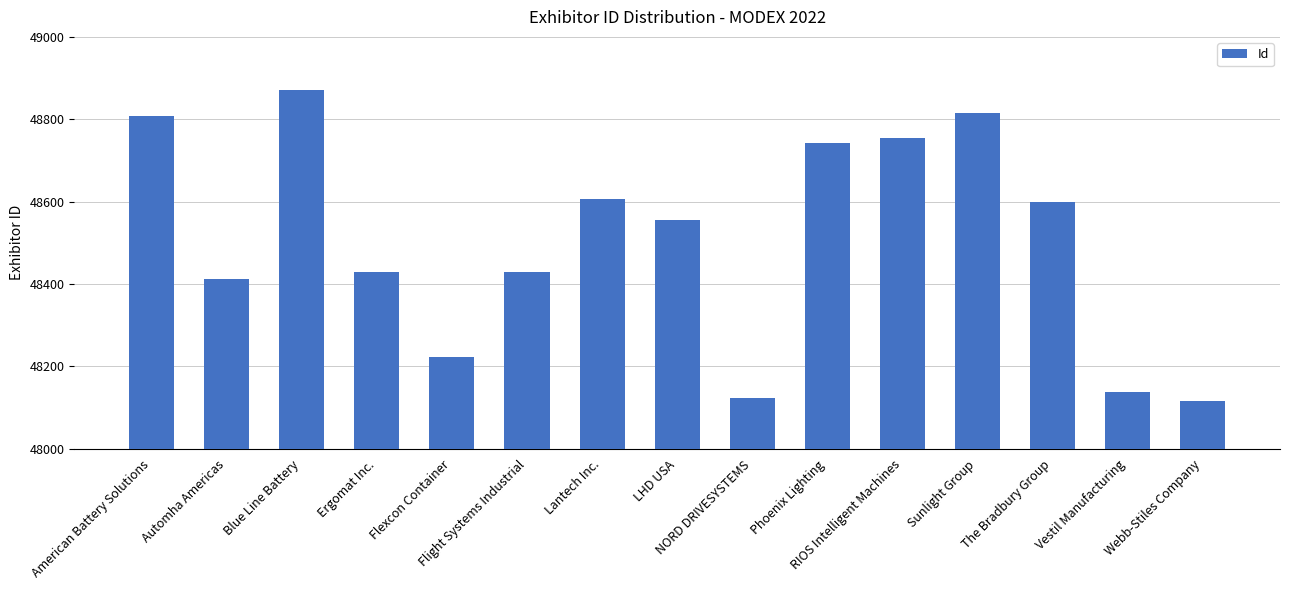

Between Blue Line Battery and Sunlight Group, which is larger?

Blue Line Battery